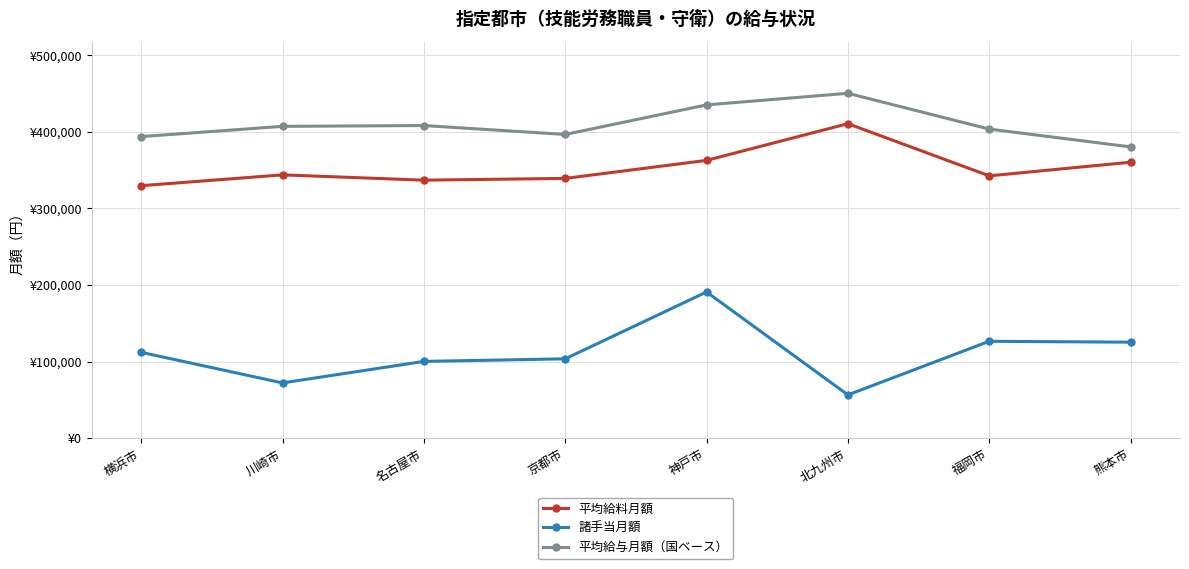

What are all the series names shown in the legend?

平均給料月額, 諸手当月額, 平均給与月額（国ベース）